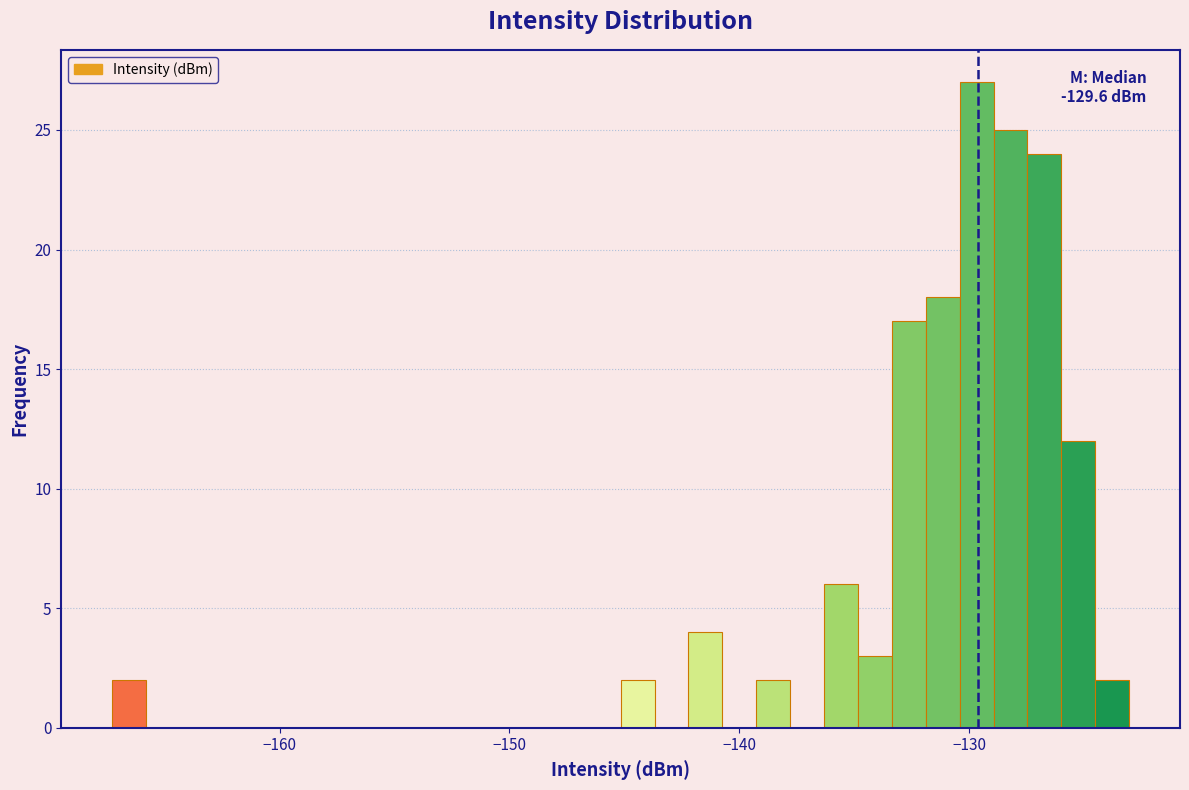

Read against the x-axis, roughly where is the centre of the tallest bar?

-130